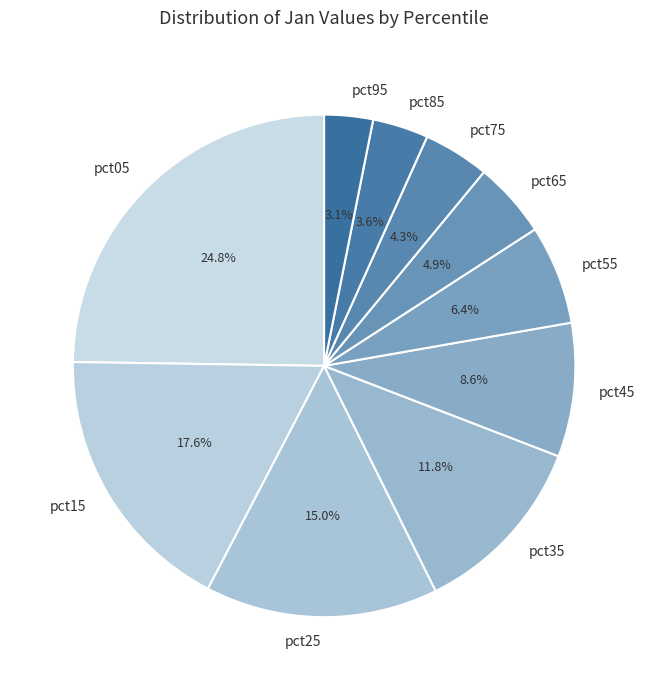

To the nearest percent, what is the combined percentage of pct35 and pct55?

18%